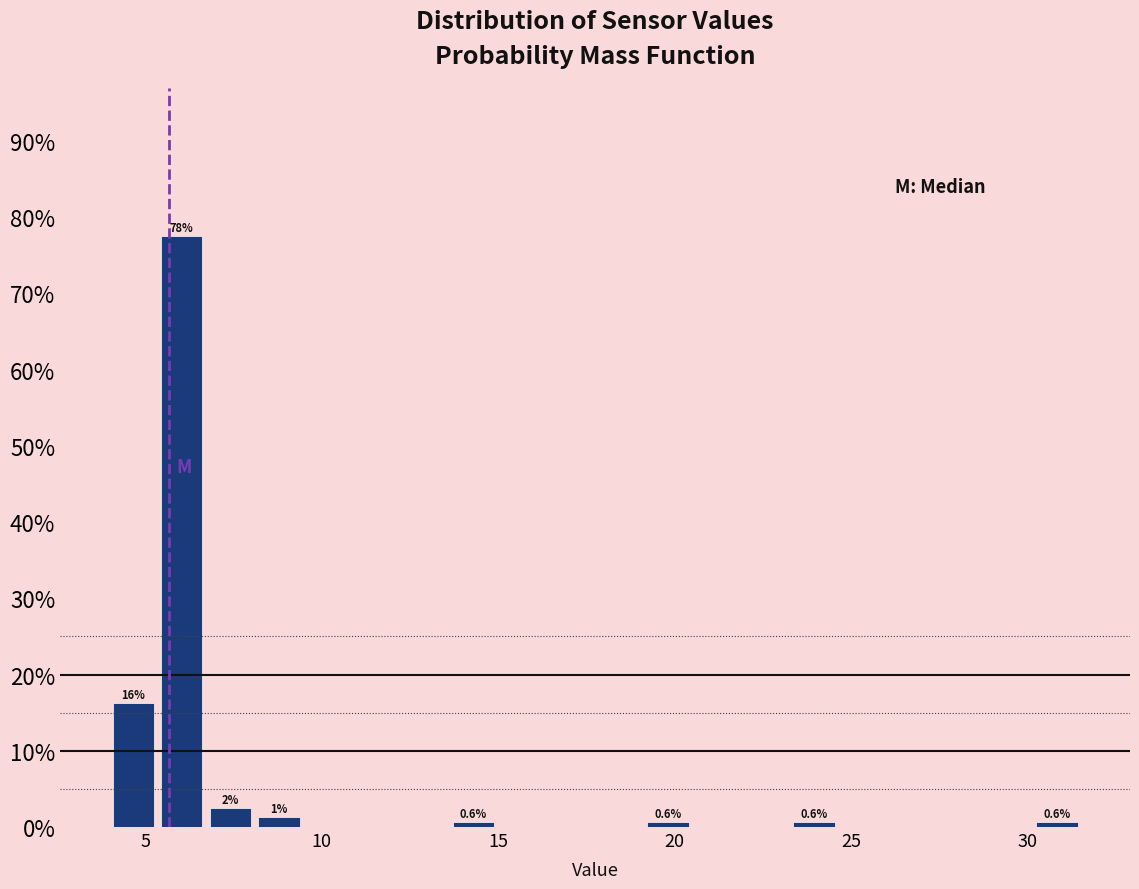

Read against the x-axis, roughly where is the centre of the tallest bar?

6.0